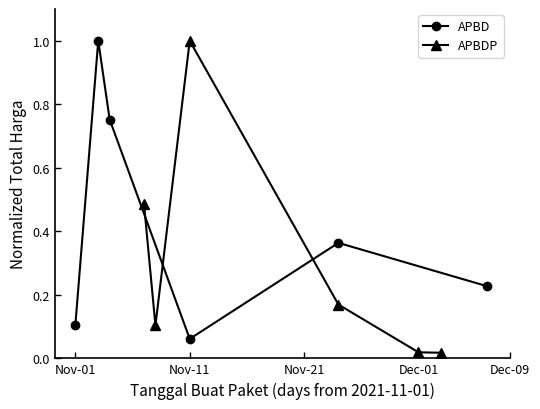

Reading right to left, list all the values displayed in this chart.

APBD: 0.2	0.4	0.1	0.8	1.0	0.1
APBDP: 0.0	0.0	0.2	1.0	0.1	0.5